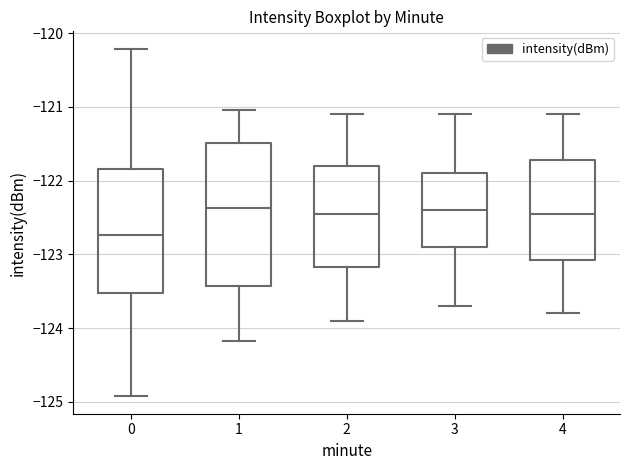

Reading left to right, read every box against the y-axis: the position of its median line, the range the box covers, and the ends of its whiskers. The values are not printed on the chart, so give them approximately, as read against the axis.

0: median -122.7, box -123.5 to -121.8, whiskers -124.9 to -120.2
1: median -122.4, box -123.4 to -121.5, whiskers -124.2 to -121.0
2: median -122.4, box -123.2 to -121.8, whiskers -123.9 to -121.1
3: median -122.4, box -122.9 to -121.9, whiskers -123.7 to -121.1
4: median -122.4, box -123.1 to -121.7, whiskers -123.8 to -121.1